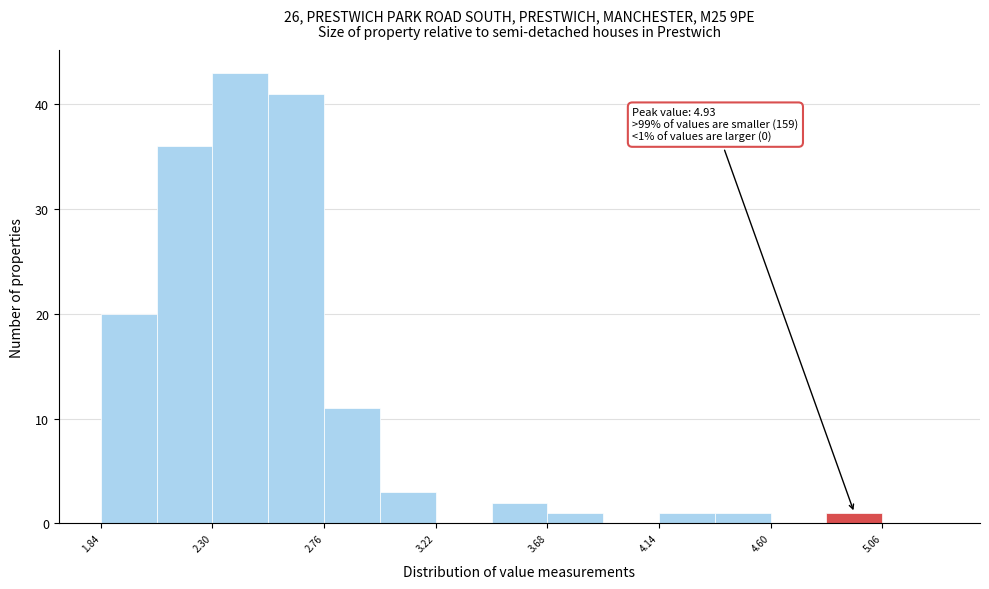

Which range on the x-axis has the tallest bar?

2.30 to 2.53